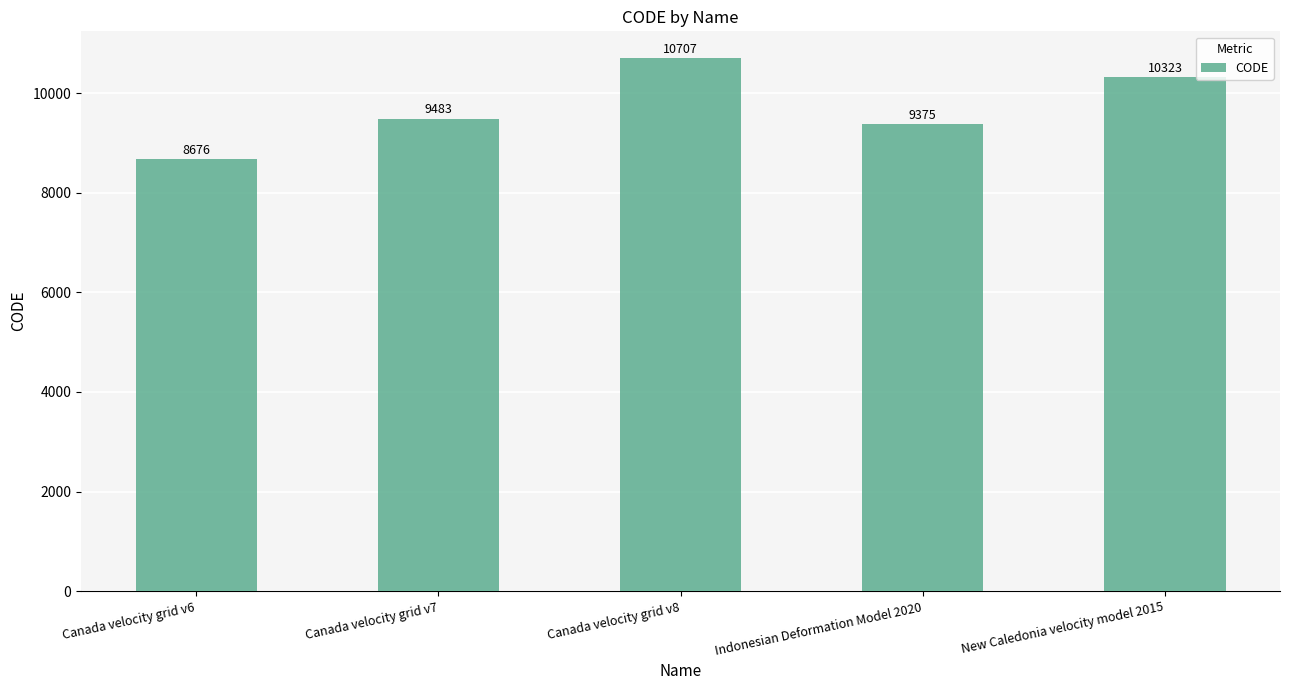

Which label corresponds to the largest value in the chart?

Canada velocity grid v8